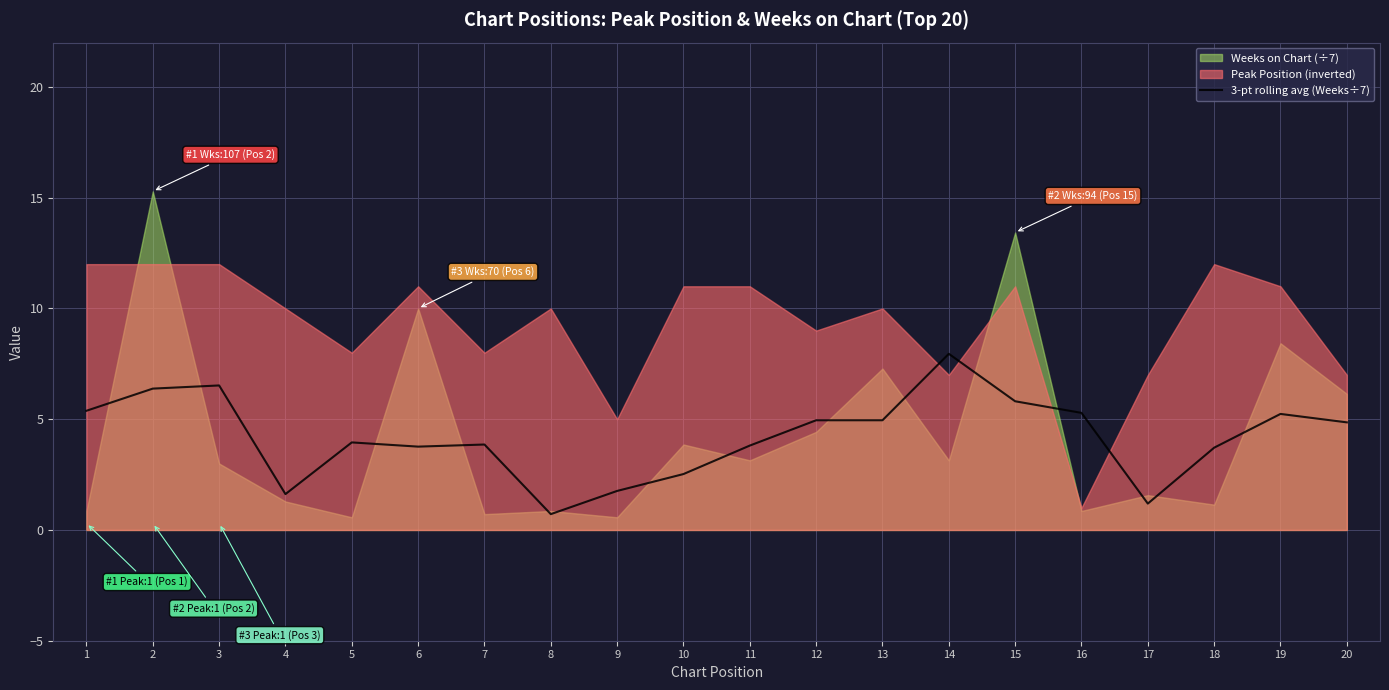

Count the number of categories in the chart.

20